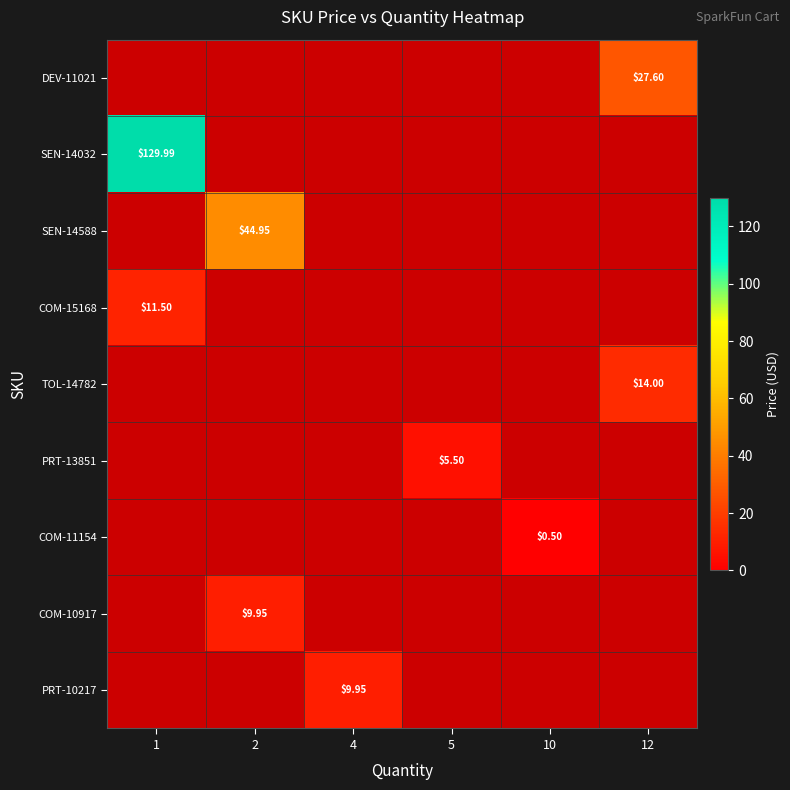

Is the value of row_5 at 1 greater than the value of row_0 at 10?

No